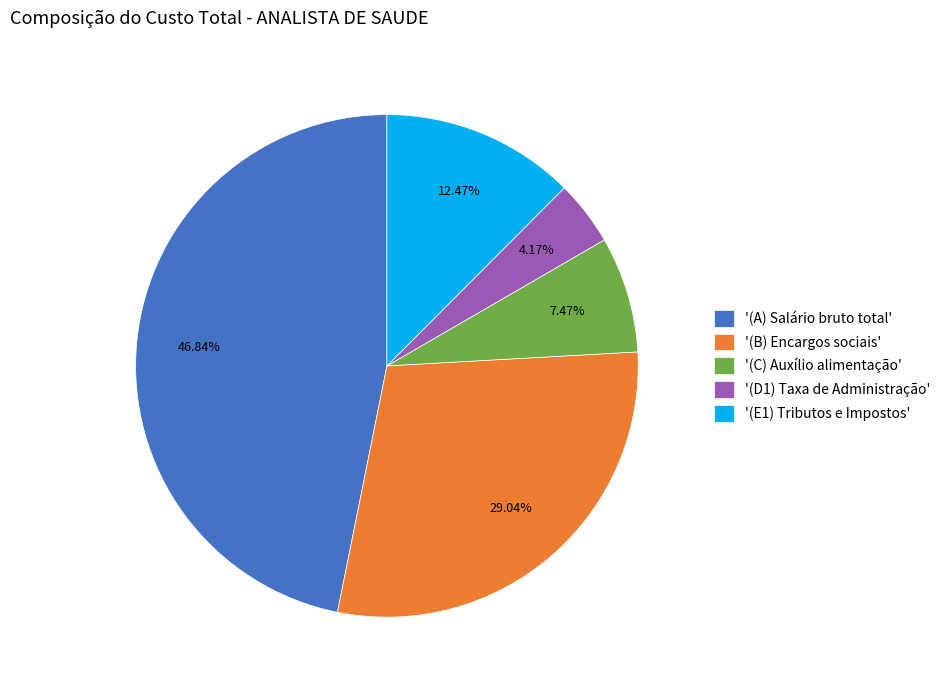

Between '(D1) Taxa de Administração' and '(C) Auxílio alimentação', which is larger?

'(C) Auxílio alimentação'